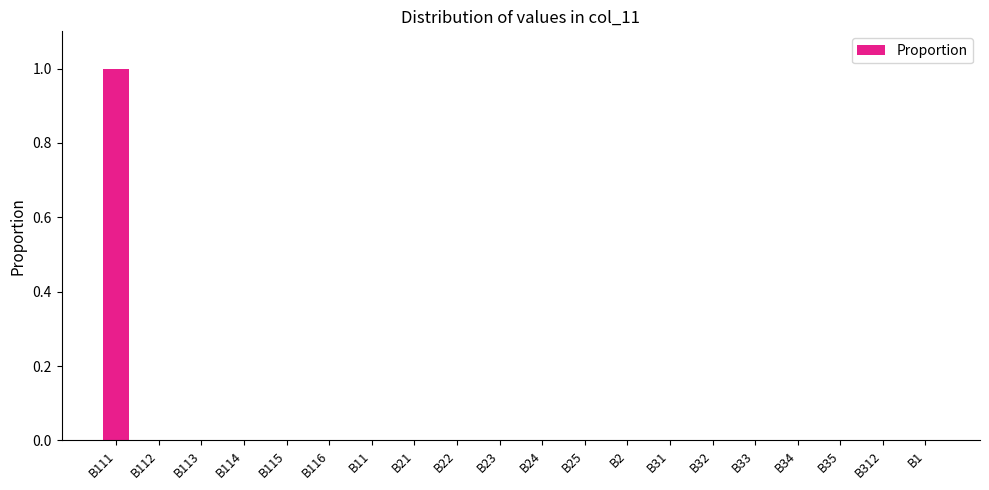

Which label corresponds to the largest value in the chart?

B111